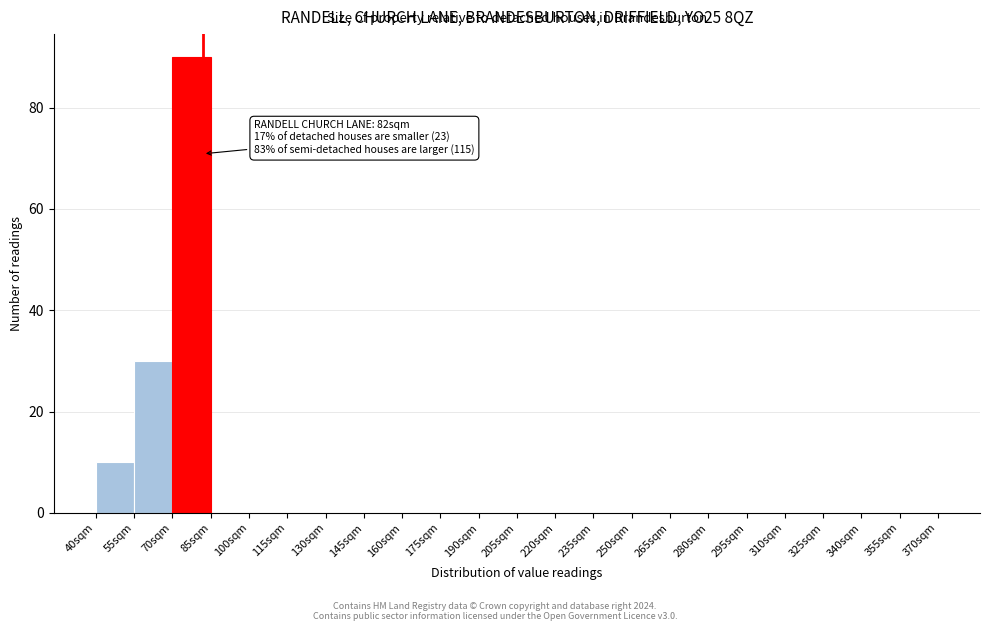

Which range on the x-axis has the tallest bar?

70 to 85